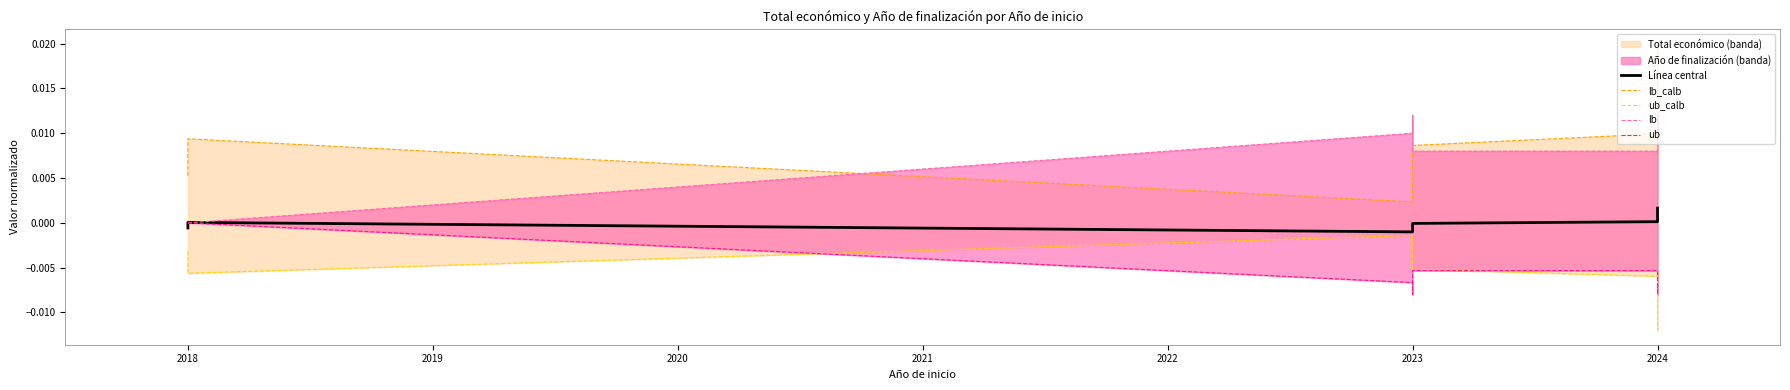

Count the number of categories in the chart.

10